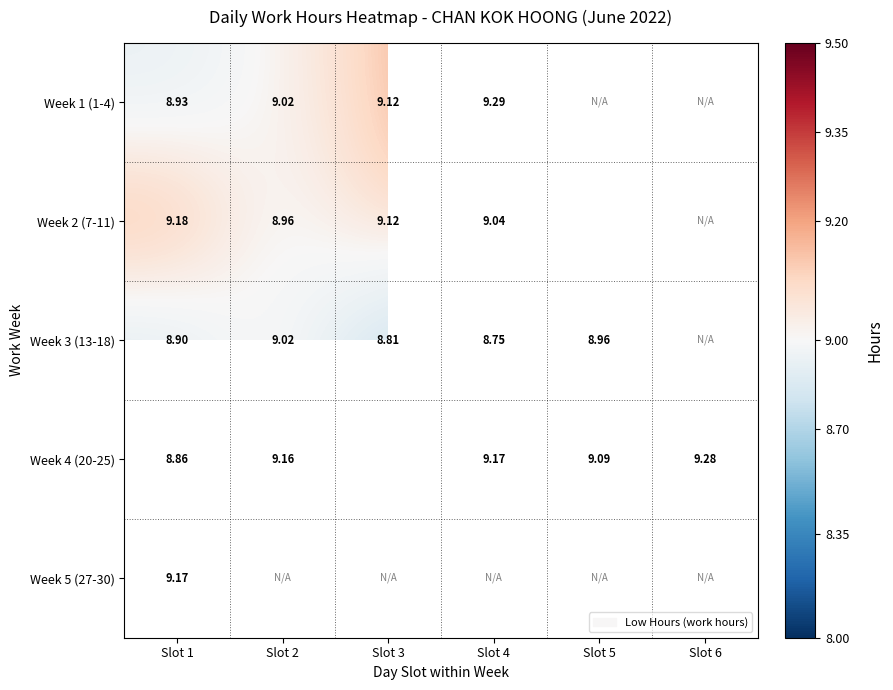

Rank the series by their maximum value, from highest to lowest.

Week 2 (7-11), Week 1 (1-4), Week 4 (20-25), Week 5 (27-30), Week 3 (13-18)